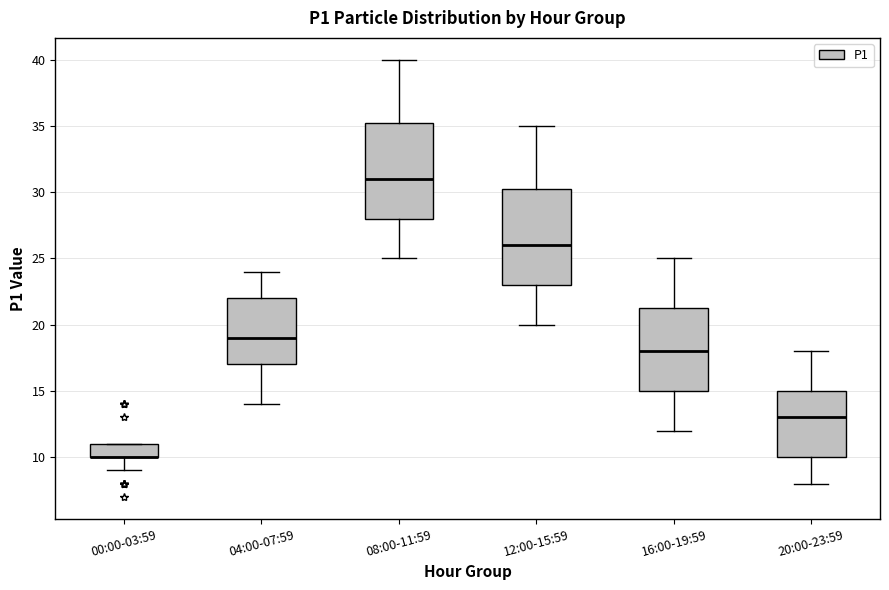

Reading left to right, transcribe this box plot: for each box, give where its median line is, the range the box spans, and where its two whiskers end, as read against the y-axis. The values are not printed on the chart, so give them approximately, as read against the axis.

00:00-03:59: median 10.0 (drawn on the box's lower edge), box 10.0 to 11.0, whiskers 9.0 to 11.0
04:00-07:59: median 19.0, box 17.0 to 22.0, whiskers 14.0 to 24.0
08:00-11:59: median 31.0, box 28.0 to 35.5, whiskers 25.0 to 40.0
12:00-15:59: median 26.0, box 23.0 to 30.5, whiskers 20.0 to 35.0
16:00-19:59: median 18.0, box 15.0 to 21.5, whiskers 12.0 to 25.0
20:00-23:59: median 13.0, box 10.0 to 15.0, whiskers 8.0 to 18.0